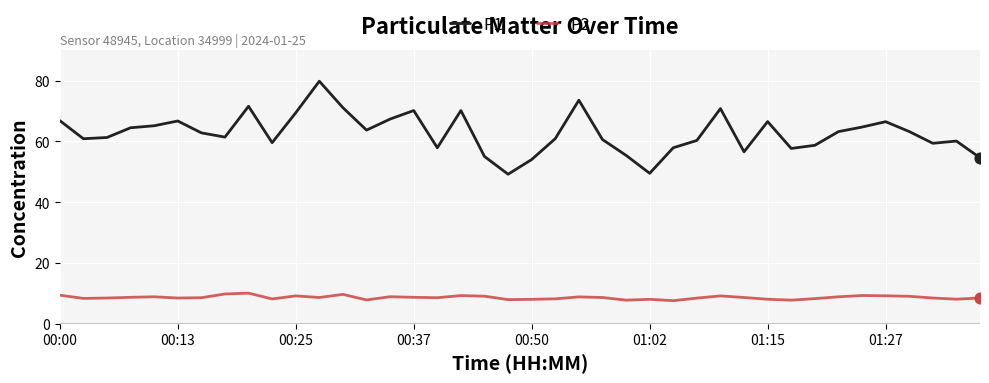

Which series has the largest total across all categories?

P1